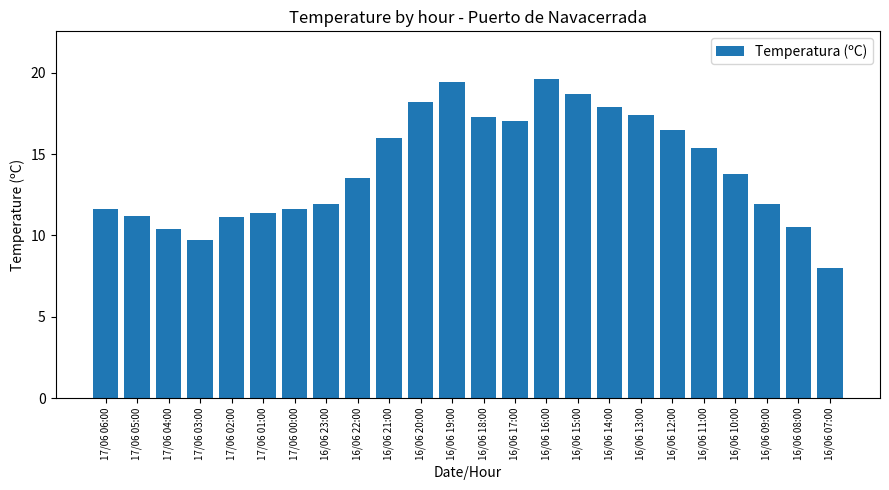

What is the average value?

14.2